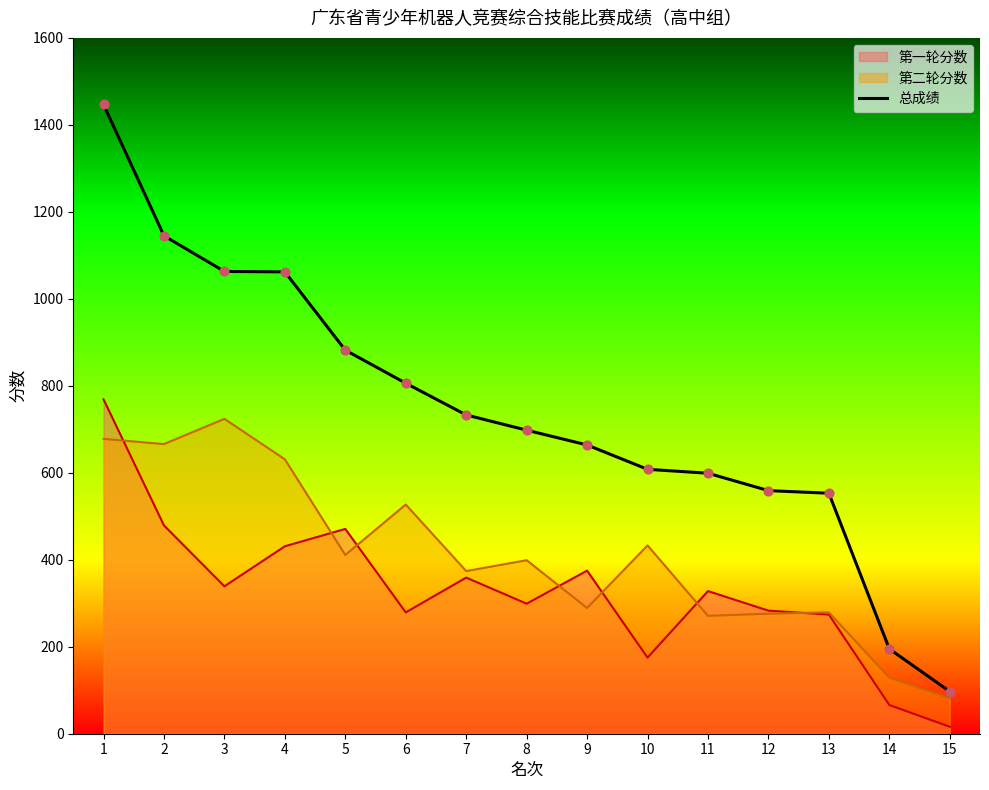

Approximately how many times larger is the value at 3 compared to 1?

0.7